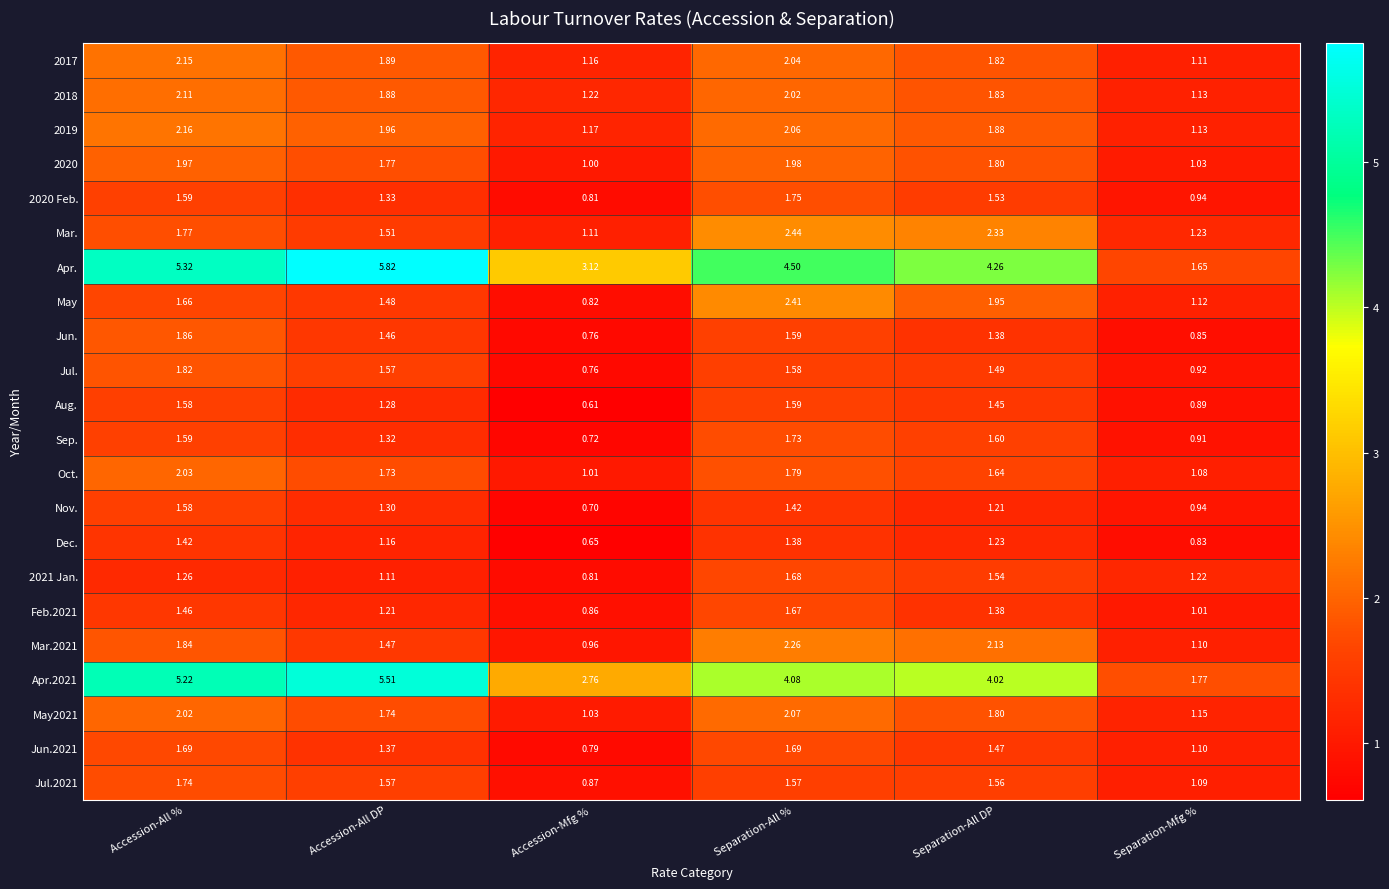

Between Separation-All % and Separation-All DP, which series saw the biggest shift?

May